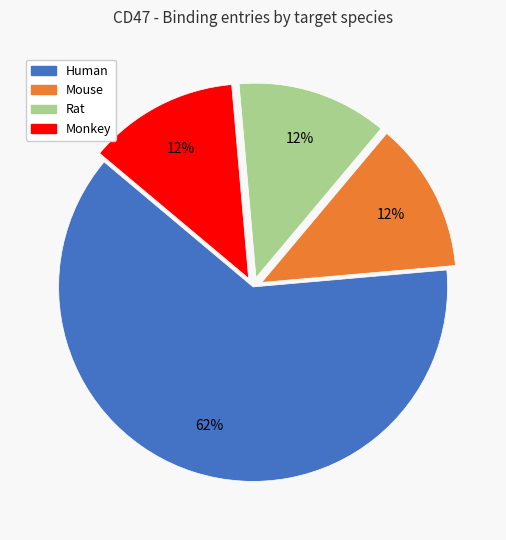

What is the ratio of the value at Rat to the value at Monkey?

1.0